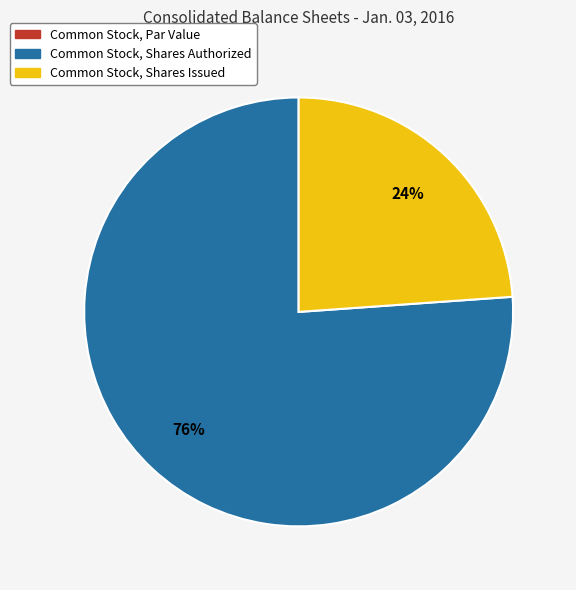

What is the ratio of the value at Common Stock, Shares Authorized to the value at Common Stock, Shares Issued?

3.2